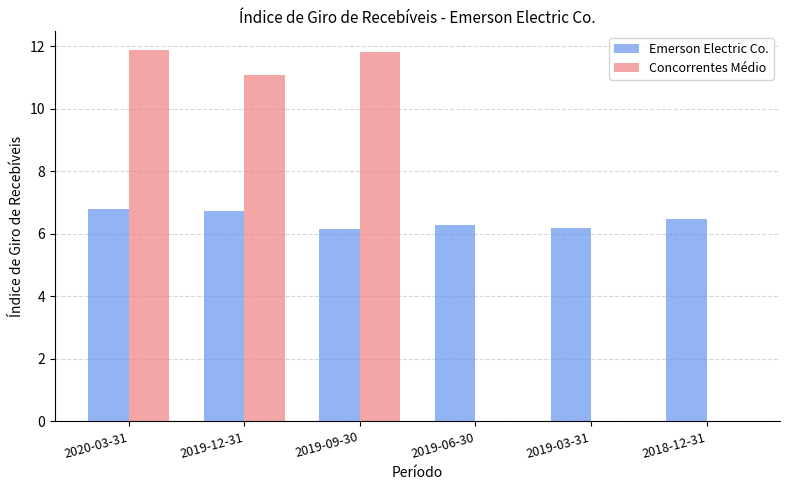

Is it true that Emerson Electric Co. equals 6.3 at 2019-06-30?

True